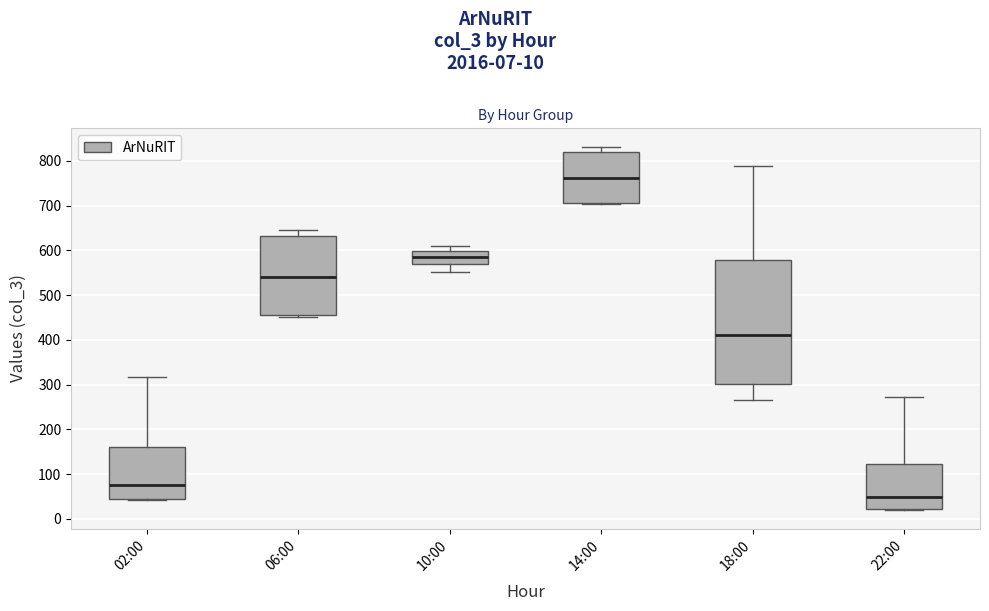

Where does the lower whisker of the box for 18:00 end on the y-axis? The values are not printed on the chart, so give them approximately, as read against the axis.

270